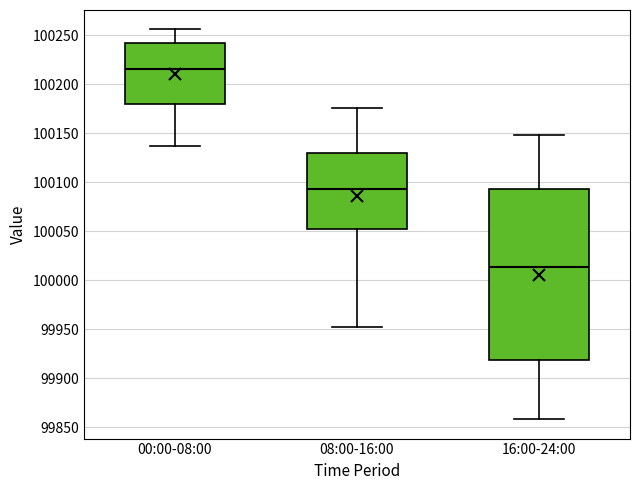

Where does the lower whisker of the box for 16:00-24:00 end on the y-axis? The values are not printed on the chart, so give them approximately, as read against the axis.

99860